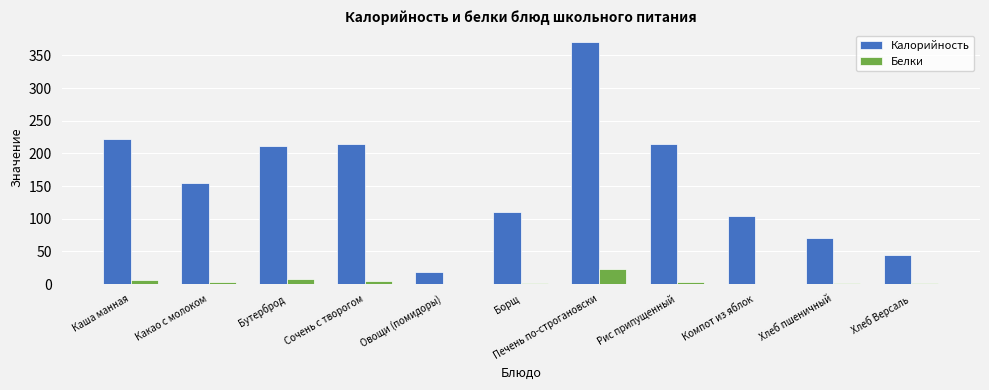

Which series changed the most between Овощи (помидоры) and Рис припущенный?

Калорийность